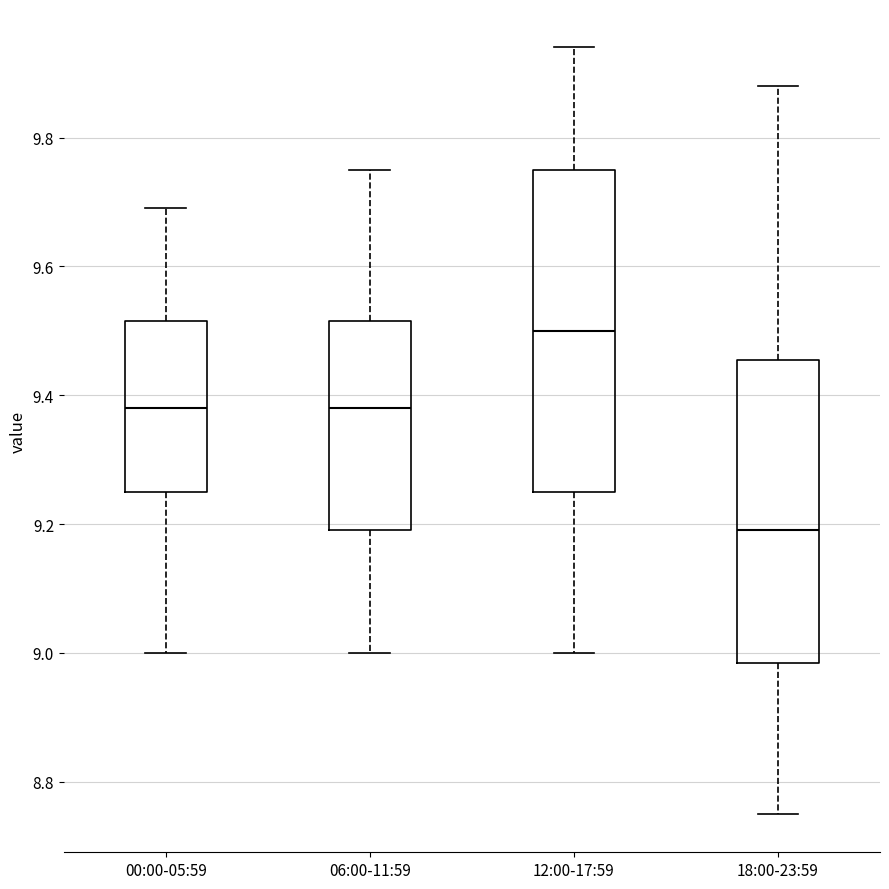

Reading left to right, read every box against the y-axis: the position of its median line, the range the box covers, and the ends of its whiskers. The values are not printed on the chart, so give them approximately, as read against the axis.

00:00-05:59: median 9.38, box 9.26 to 9.52, whiskers 9.00 to 9.70
06:00-11:59: median 9.38, box 9.20 to 9.52, whiskers 9.00 to 9.76
12:00-17:59: median 9.50, box 9.26 to 9.76, whiskers 9.00 to 9.94
18:00-23:59: median 9.20, box 8.98 to 9.46, whiskers 8.76 to 9.88